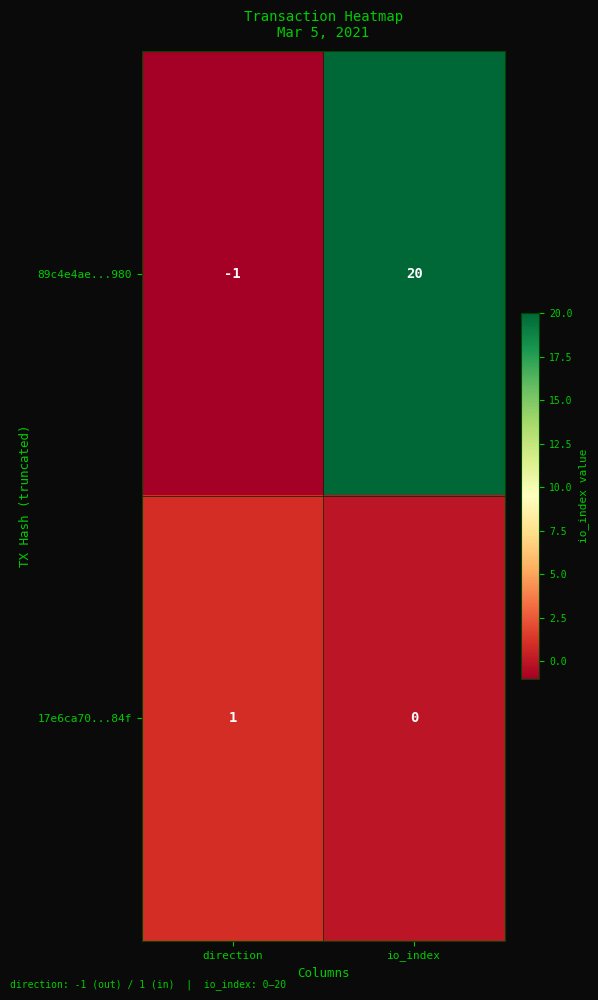

How many data points does each series have?

2